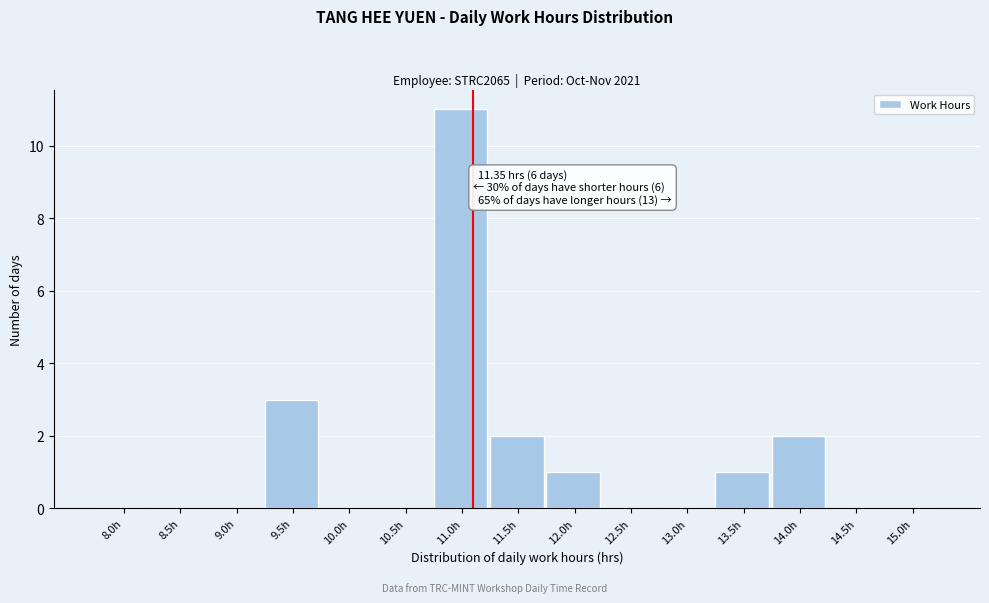

Reading right to left, list all the values displayed in this chart.

15.0h=0	14.5h=0	14.0h=2	13.5h=1	13.0h=0	12.5h=0	12.0h=1	11.5h=2	11.0h=11	10.5h=0	10.0h=0	9.5h=3	9.0h=0	8.5h=0	8.0h=0